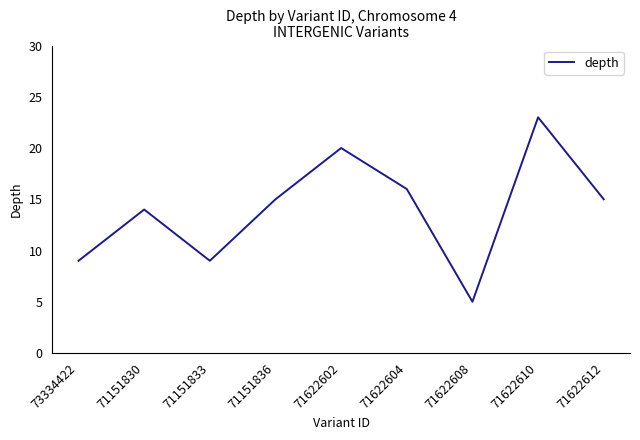

Is this an area chart (filled region under the line)?

No